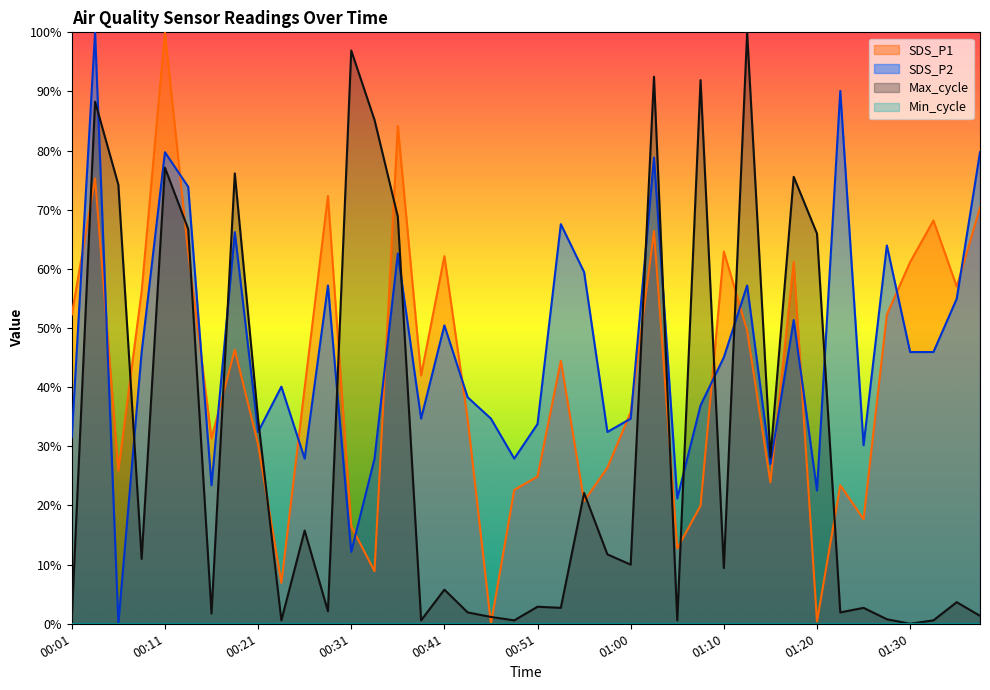

True or false: SDS_P1 has a value of 16.5 at 00:31.

True